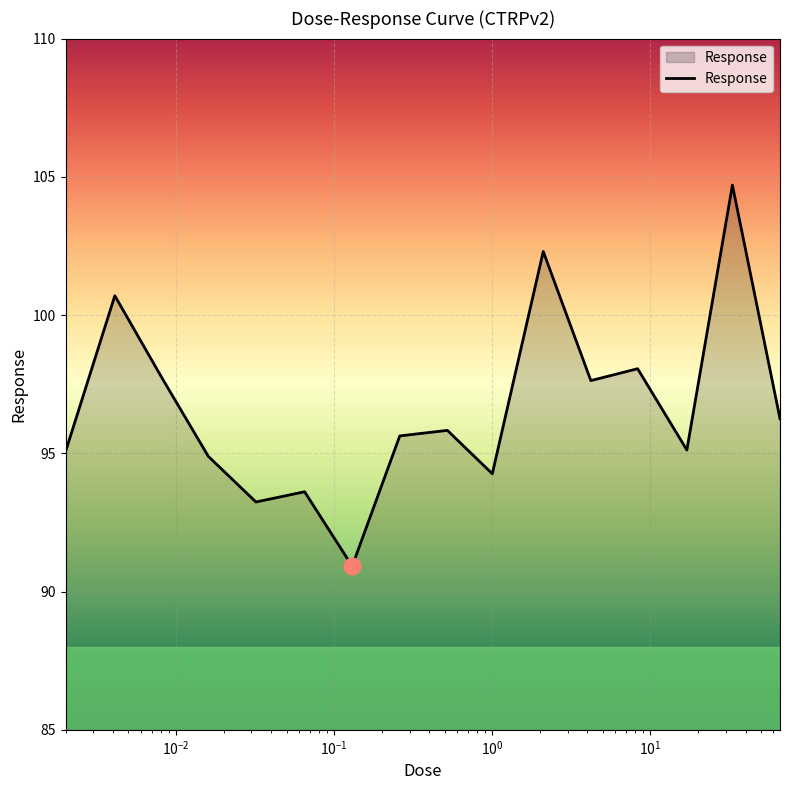

What is the difference between the maximum and minimum values?

13.8